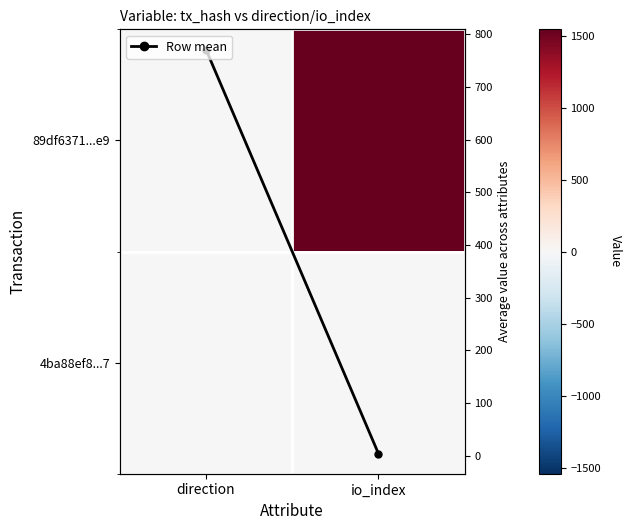

At which category is the sum across all series the highest?

io_index